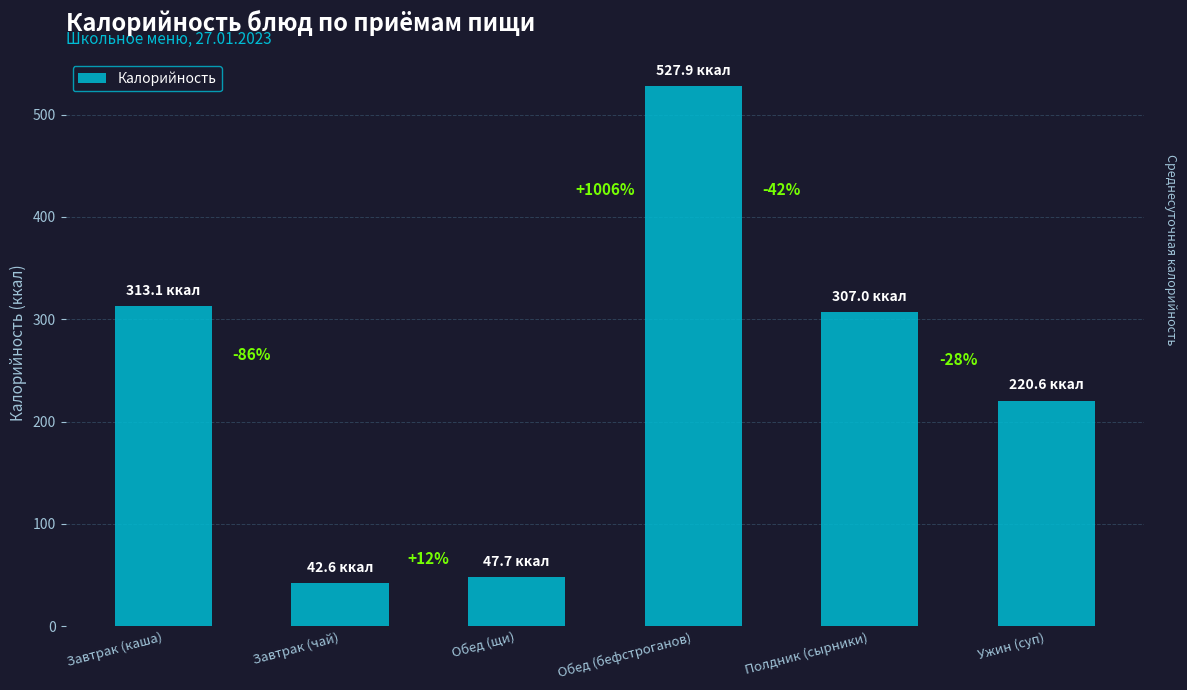

True or false: the data shows 422.1 at Завтрак (каша).

False